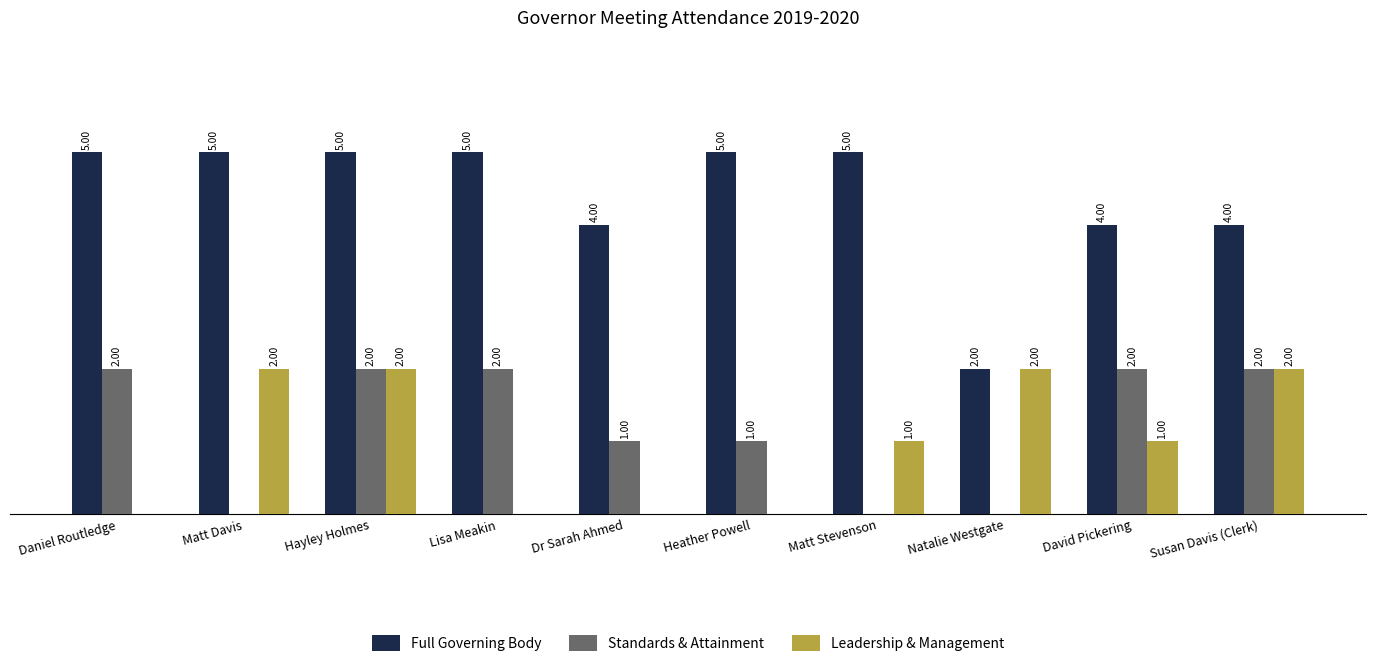

Which series has the largest total across all categories?

Full Governing Body